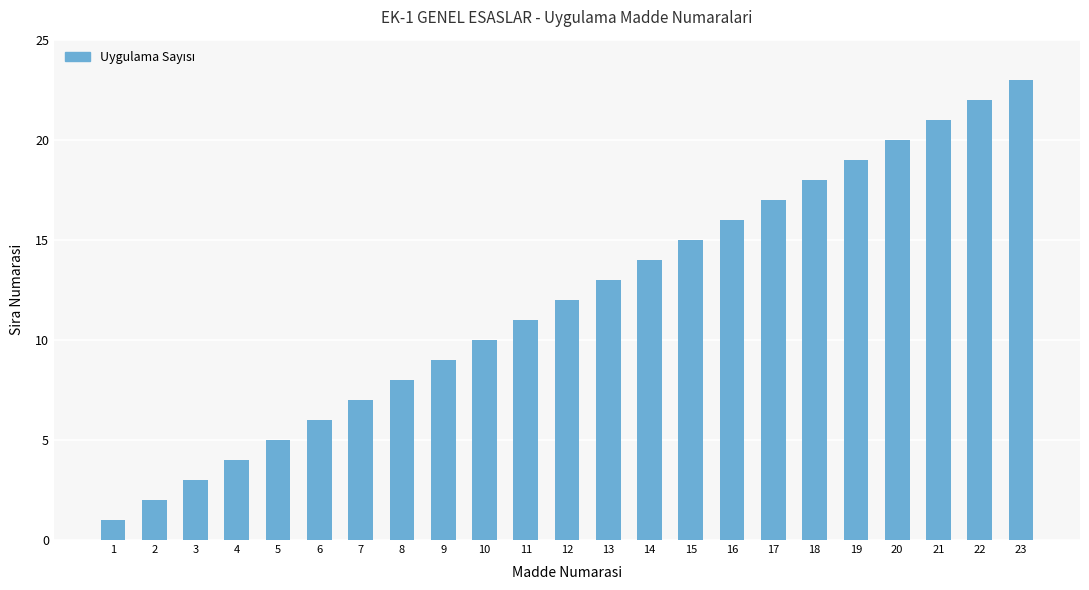

Reading right to left, list all the values displayed in this chart.

23=23	22=22	21=21	20=20	19=19	18=18	17=17	16=16	15=15	14=14	13=13	12=12	11=11	10=10	9=9	8=8	7=7	6=6	5=5	4=4	3=3	2=2	1=1